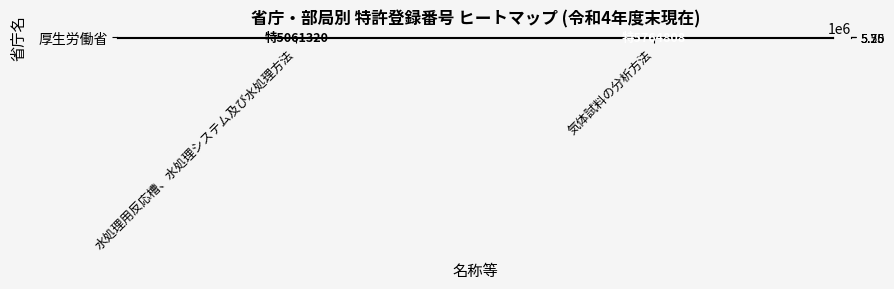

Reading right to left, extract all data points from this chart.

気体試料の分析方法=5764808	水処理用反応槽、水処理システム及び水処理方法=5061320